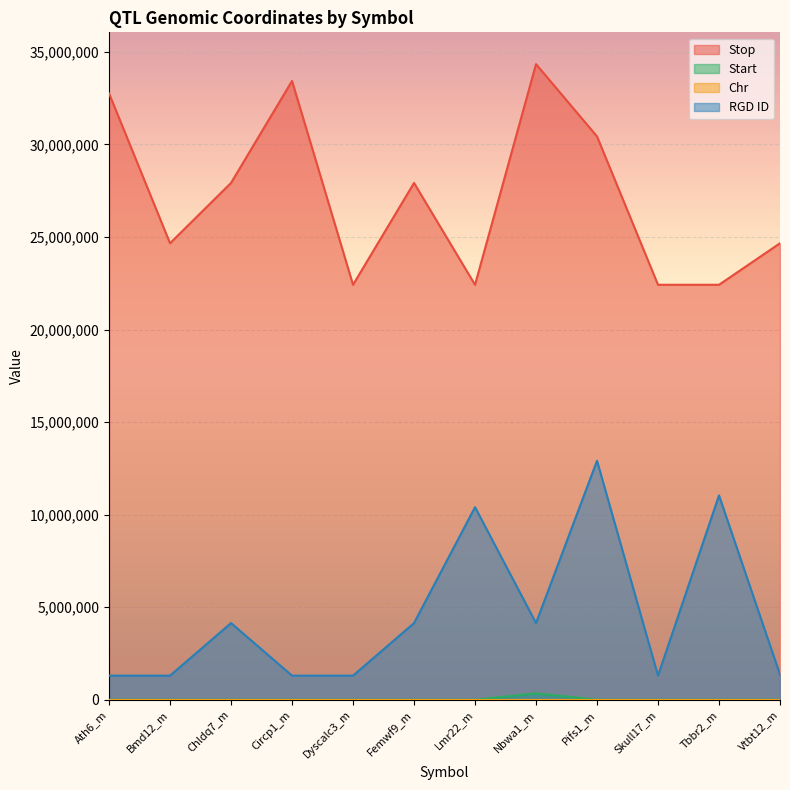

True or false: Stop and Start cross at least once.

False